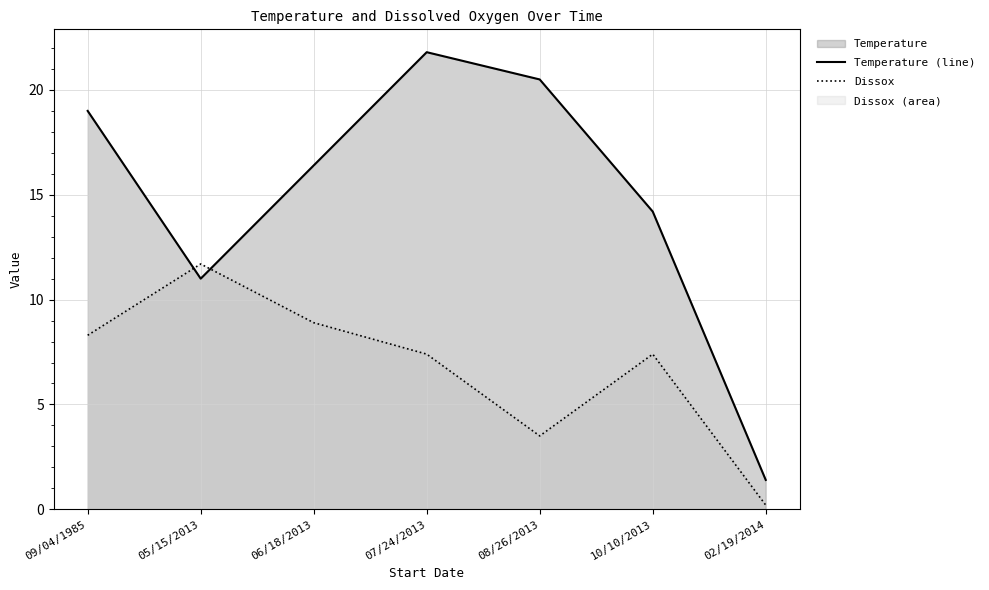

What is the sum of the Dissox values at 08/26/2013 and 07/24/2013?

10.9